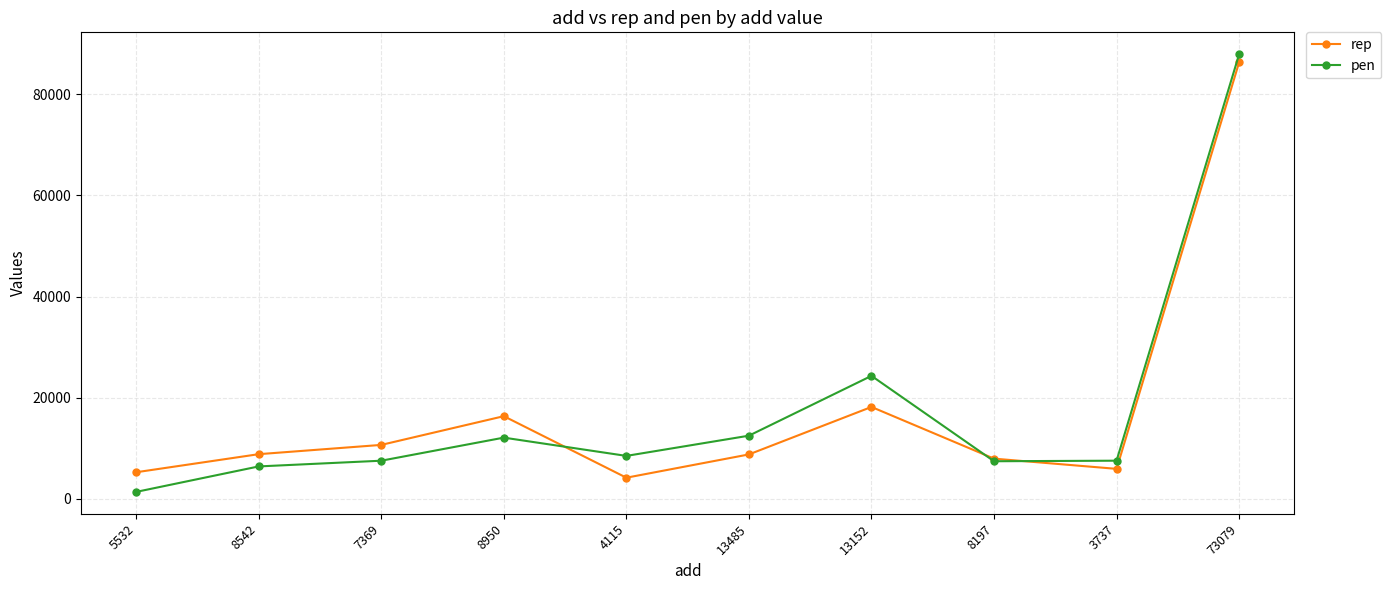

How many lines are shown in the chart?

2